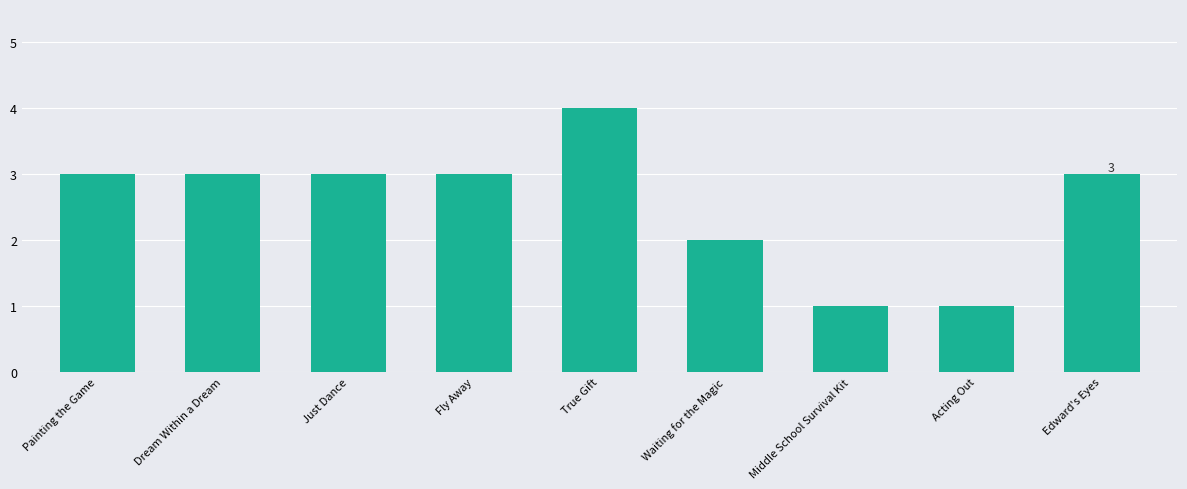

What is the ratio of the value at Edward's Eyes to the value at Fly Away?

1.0